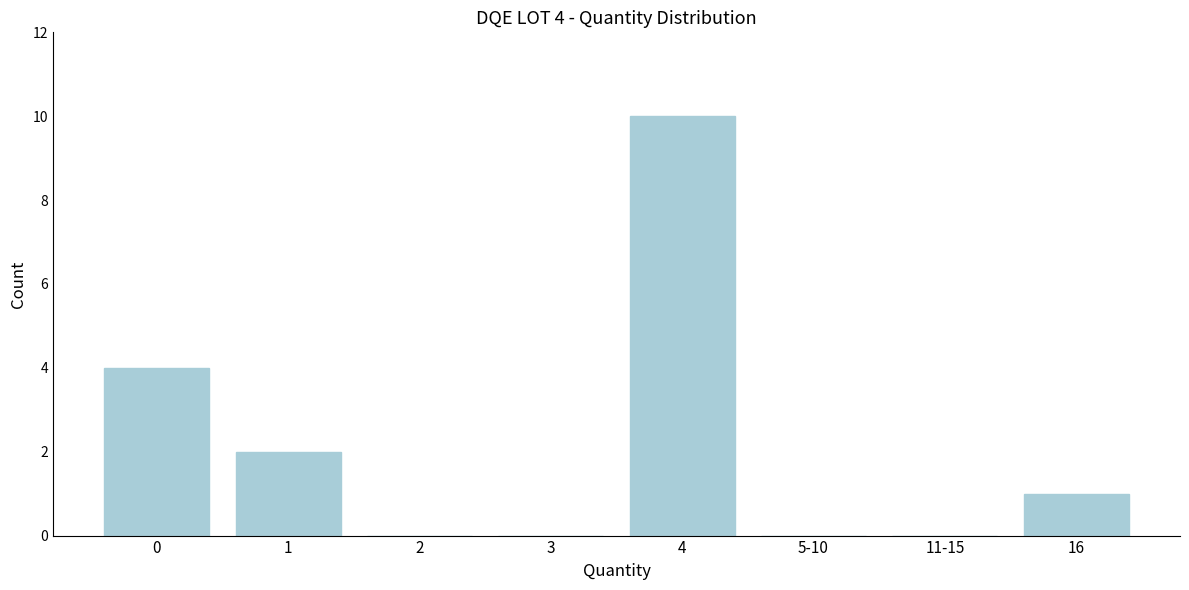

Reading left to right, extract all data points from this chart.

0=4	1=2	2=0	3=0	4=10	5-10=0	11-15=0	16=1